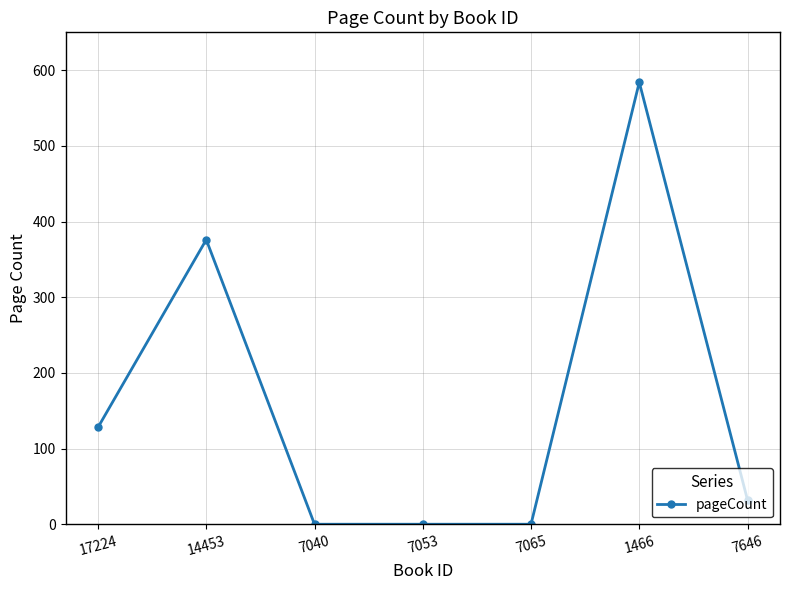

Reading left to right, list all the values displayed in this chart.

128	376	0	0	0	584	32